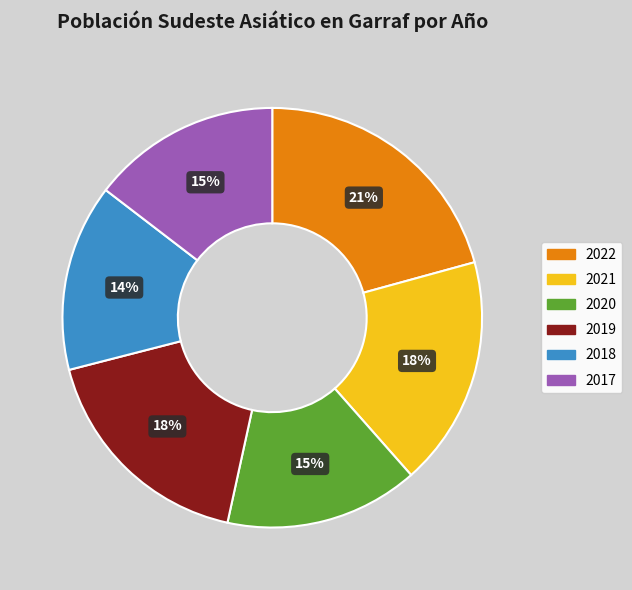

To the nearest percent, what is the average slice percentage?

17%